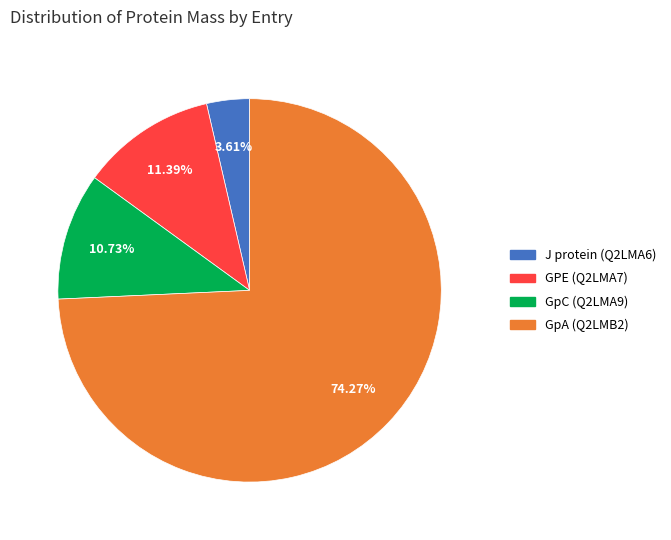

To the nearest percent, what is the average slice percentage?

25%